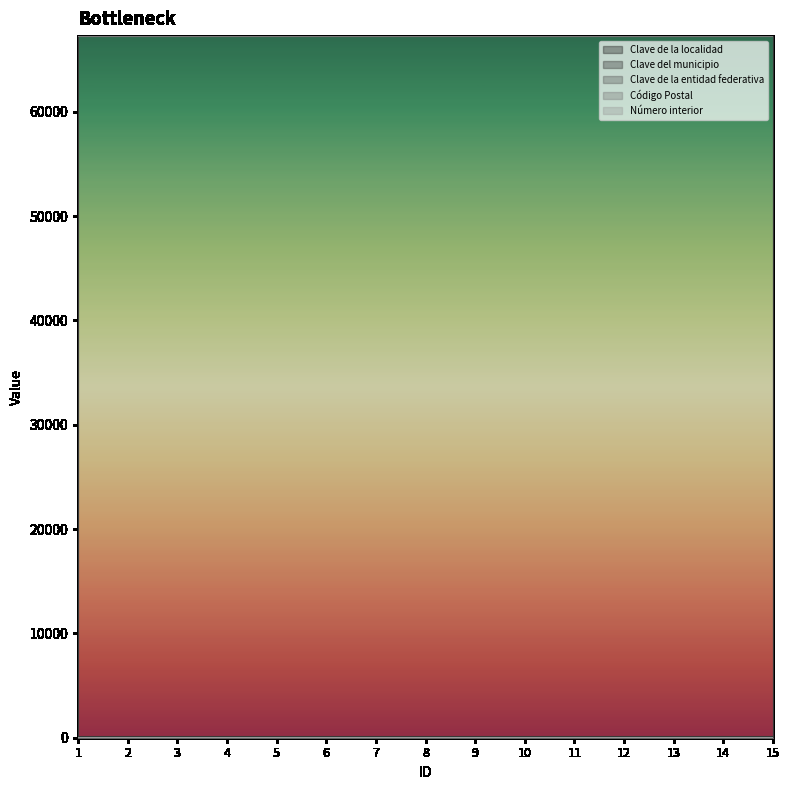

Between 4 and 12, which series saw the biggest shift?

Clave de la localidad